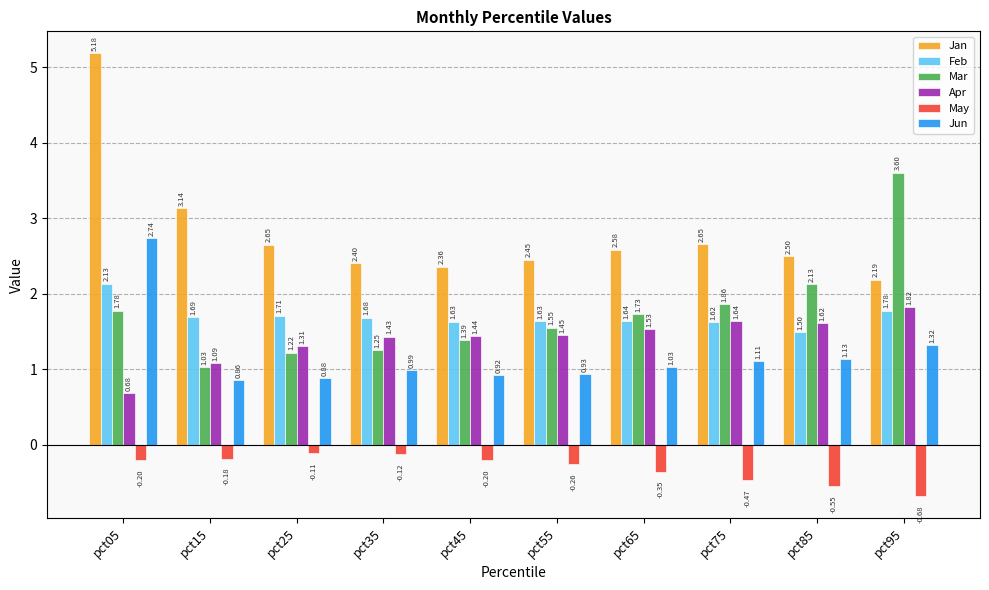

Is the value of Jan at pct35 greater than the value of Jun at pct05?

No